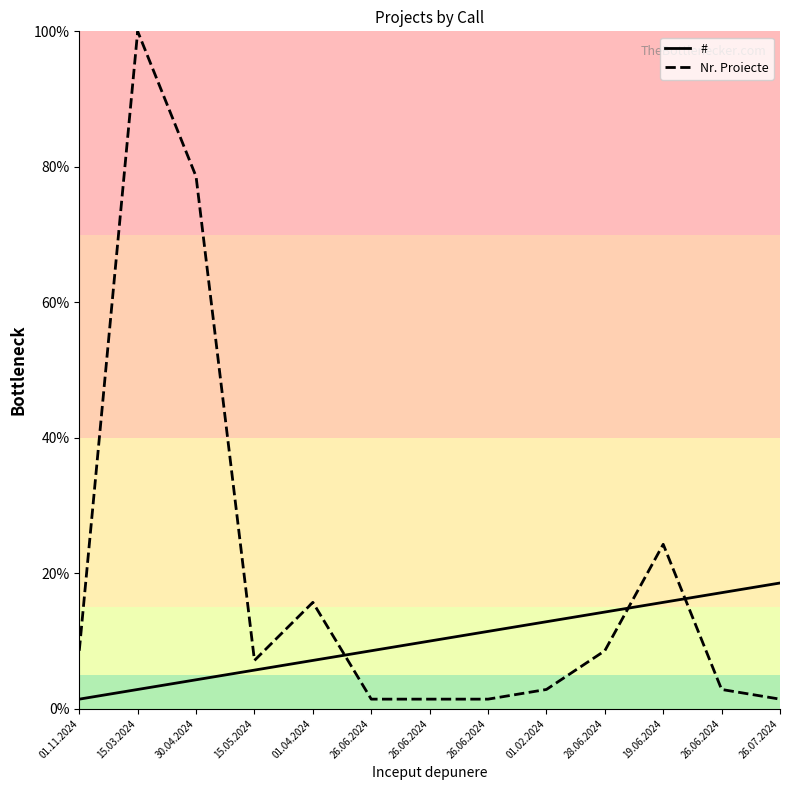

What are all the series names shown in the legend?

#, Nr. Proiecte